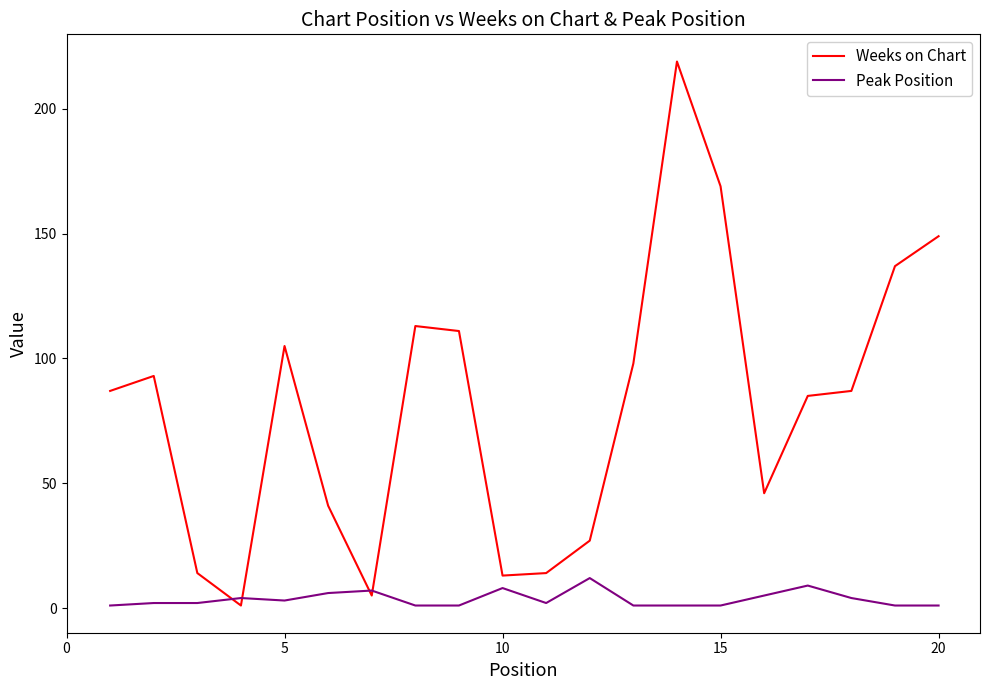

What is the greatest value displayed?

219